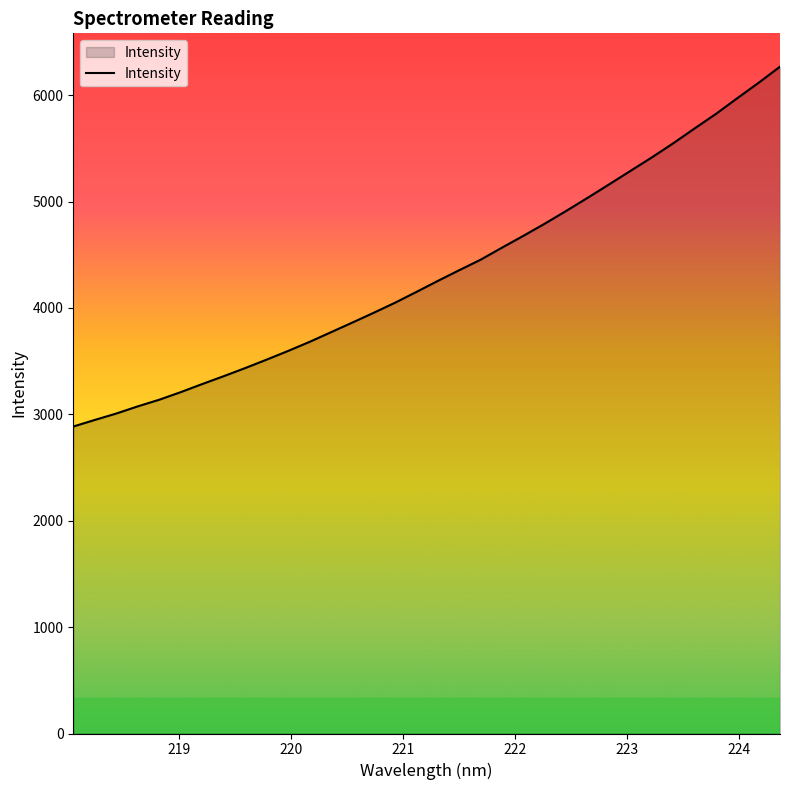

What is the difference between the second highest and minimum values?

3231.5